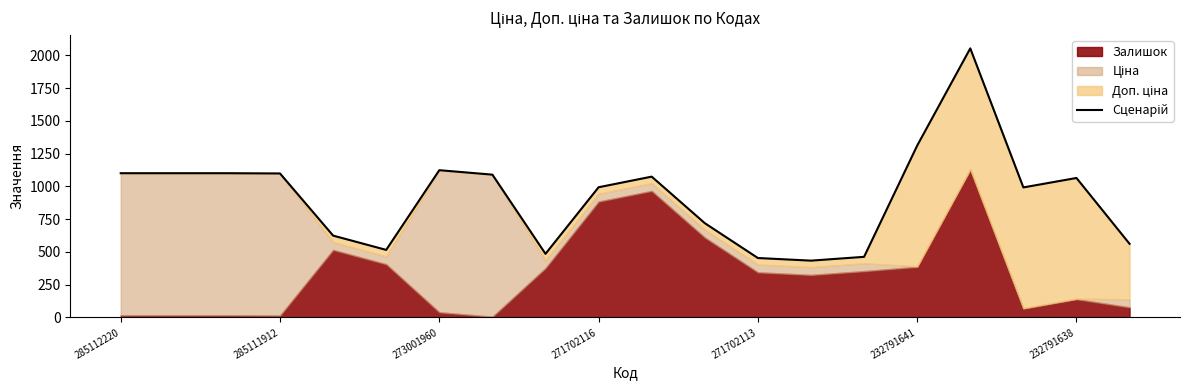

Is it true that the value at 11 is 969.9?

False